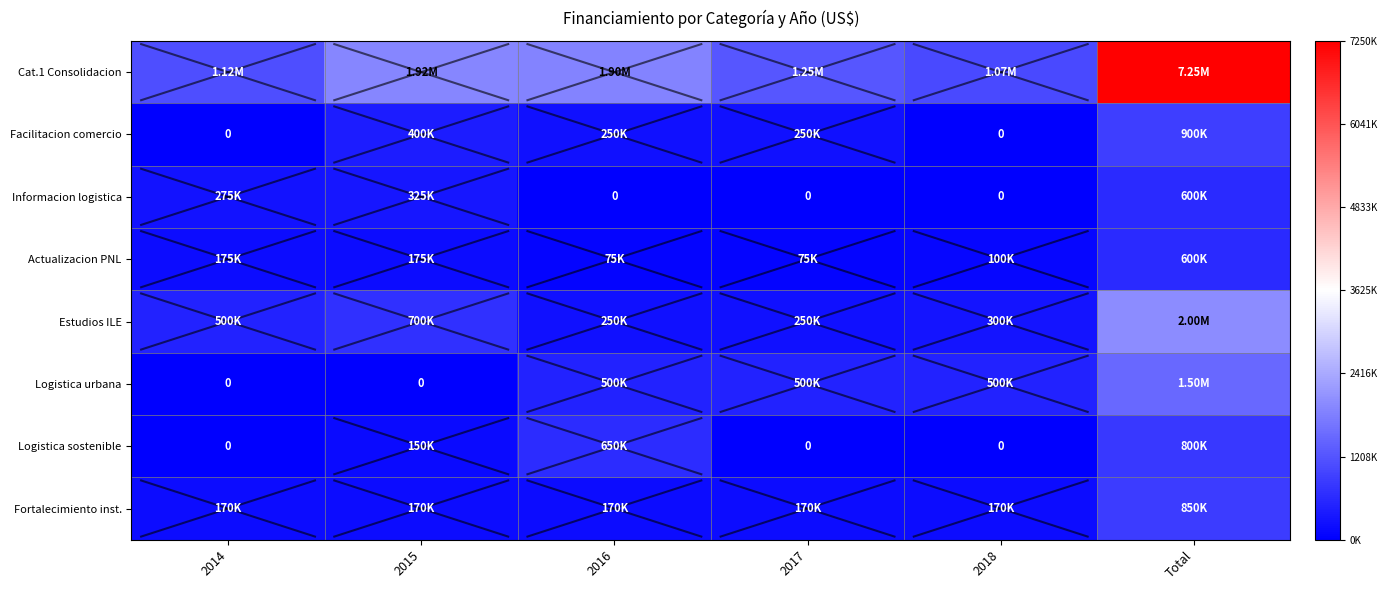

At which label is Logistica urbana closest to 750000?

2016